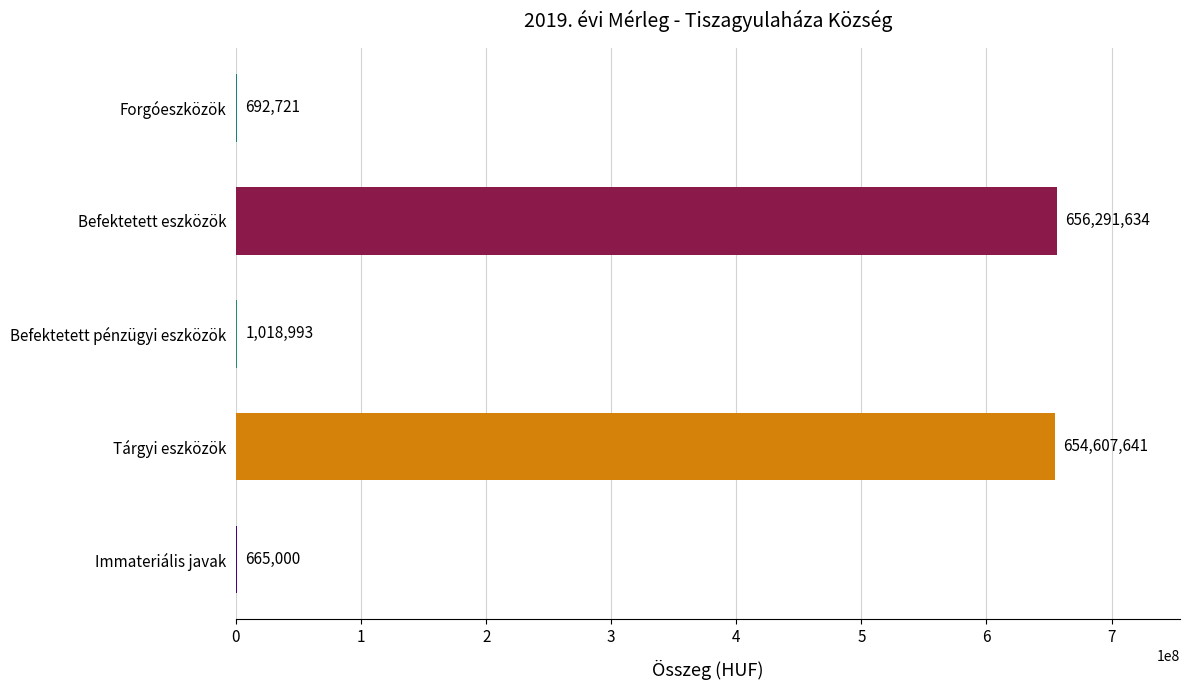

Are the bars horizontal?

Yes